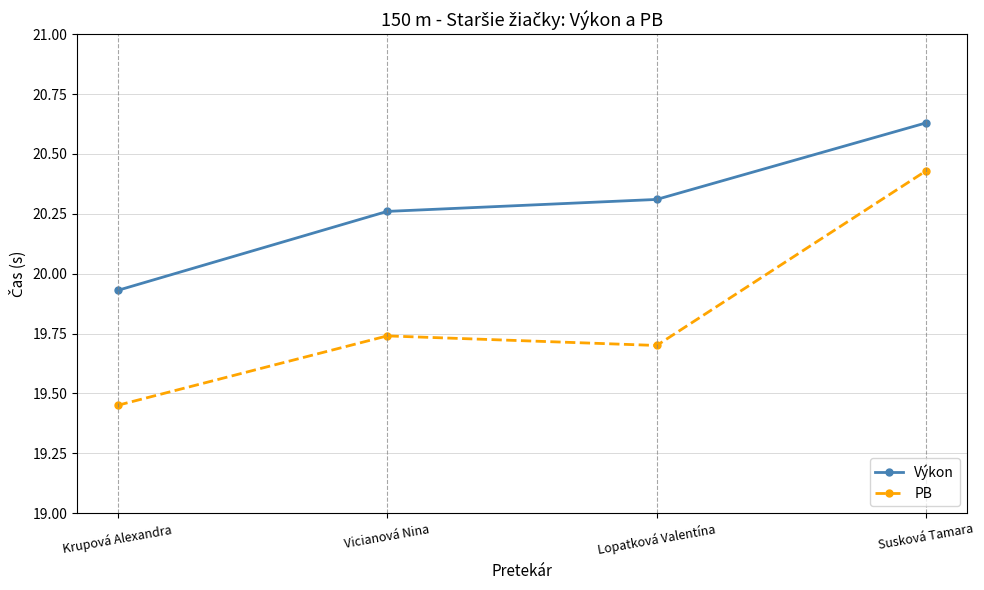

What is the sum of the PB values at Susková Tamara and Lopatková Valentína?

40.1